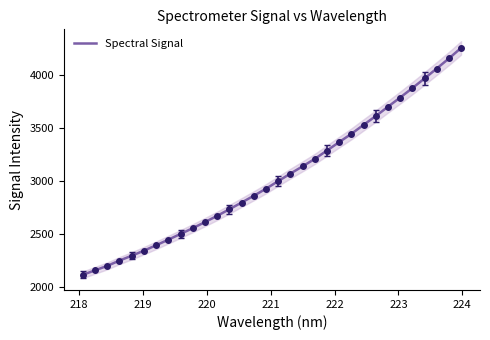

What is the highest value of the Spectral Signal series?

4254.6